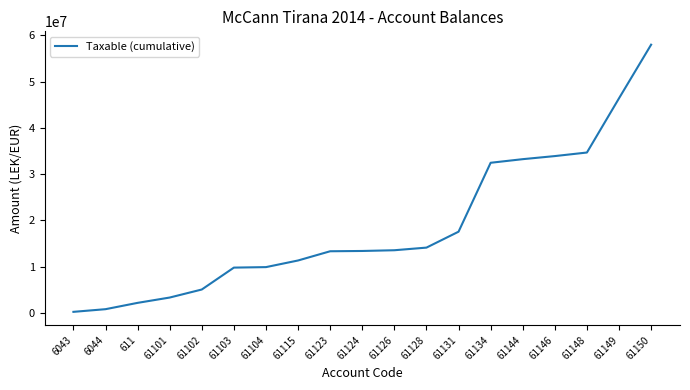

True or false: there are more than 2 points higher than both neighbors.

False